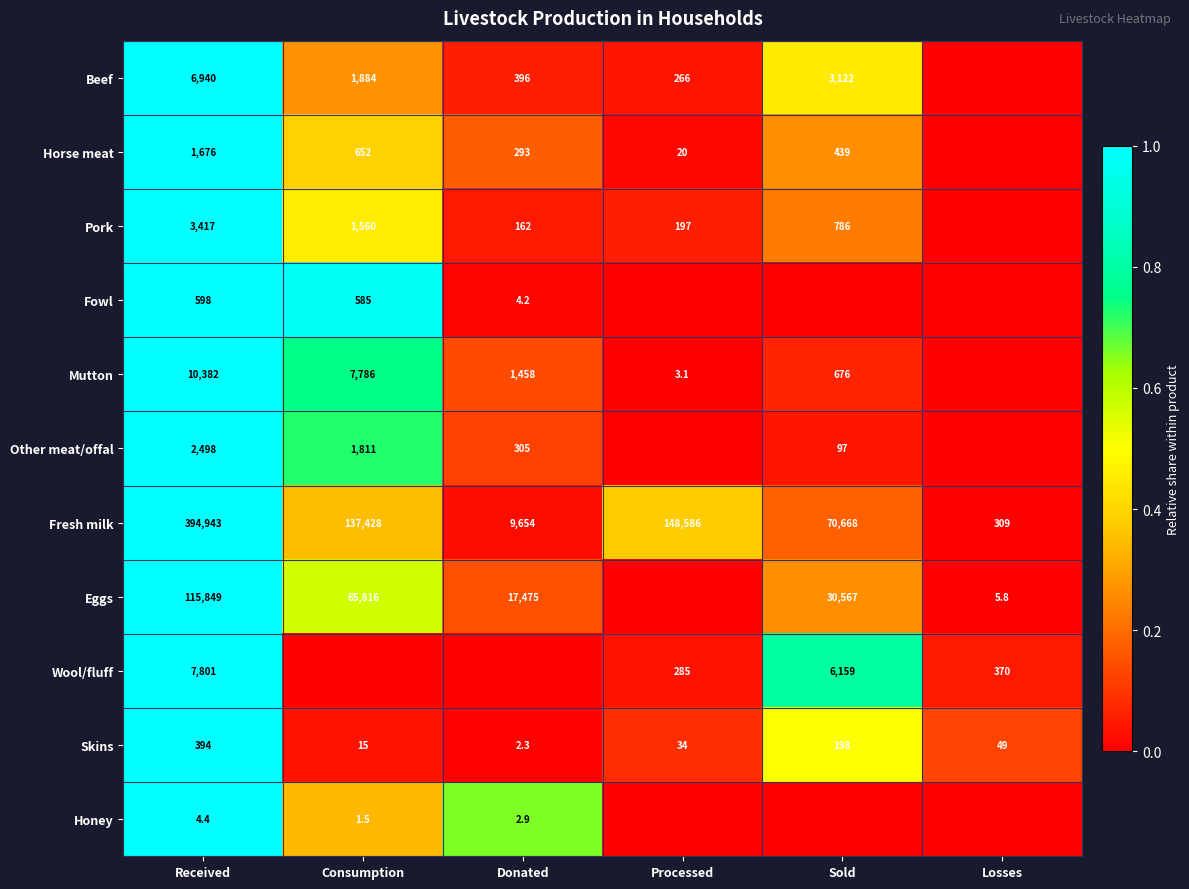

Which category has the highest value across all series?

Received